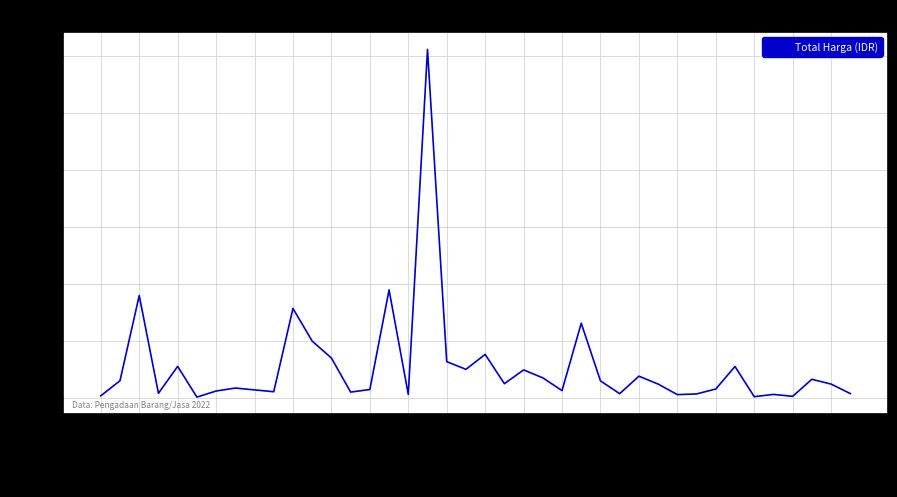

Does the chart have visible grid lines?

Yes